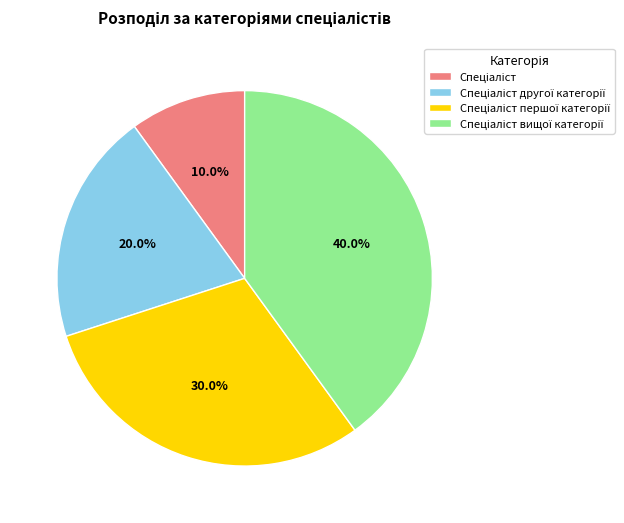

To the nearest percent, what is the average slice percentage?

25%